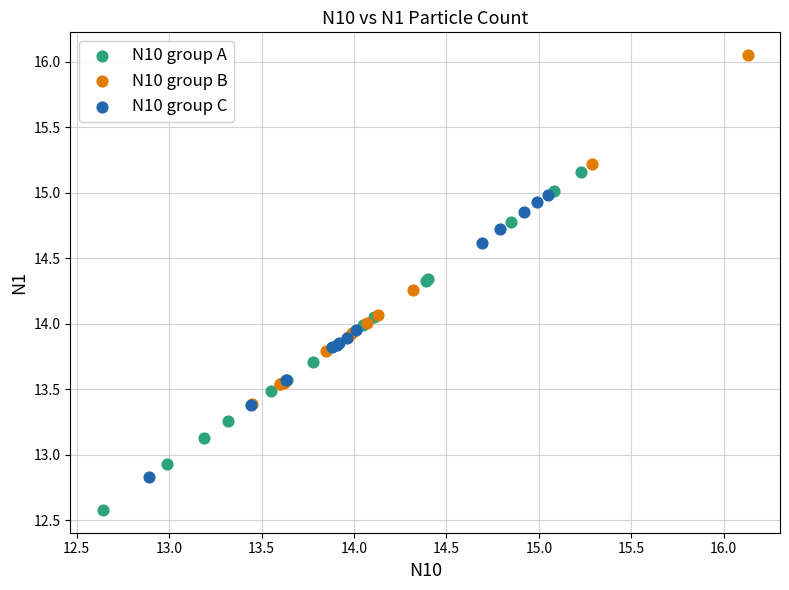

Which series has the largest Y range (max minus min)?

N10 group B